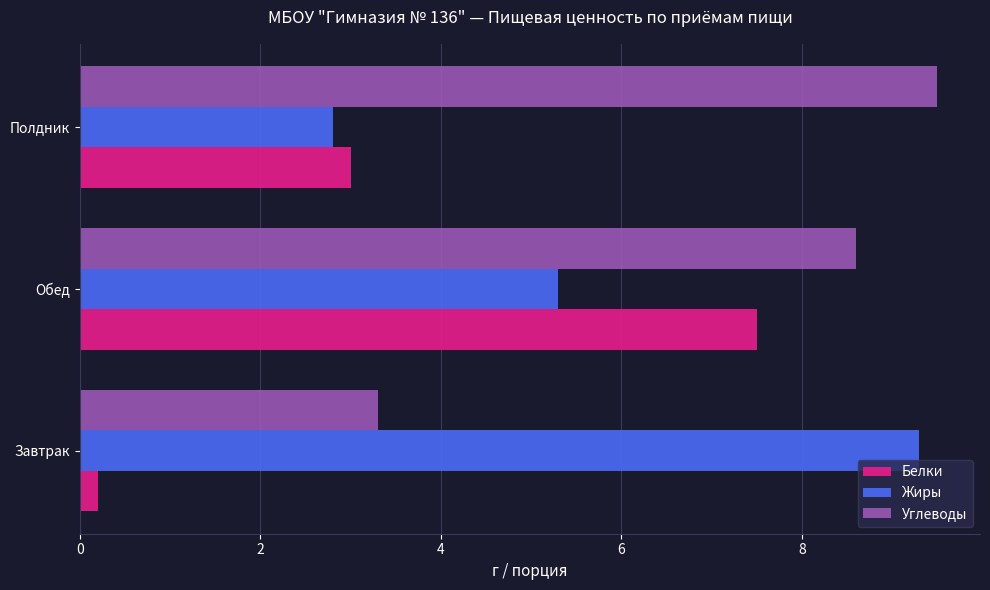

Which series has the largest range (max minus min)?

Белки